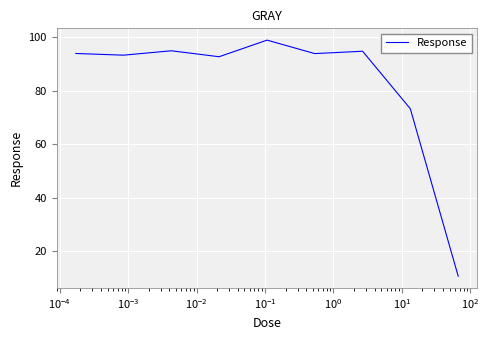

What is the greatest value displayed?

98.9